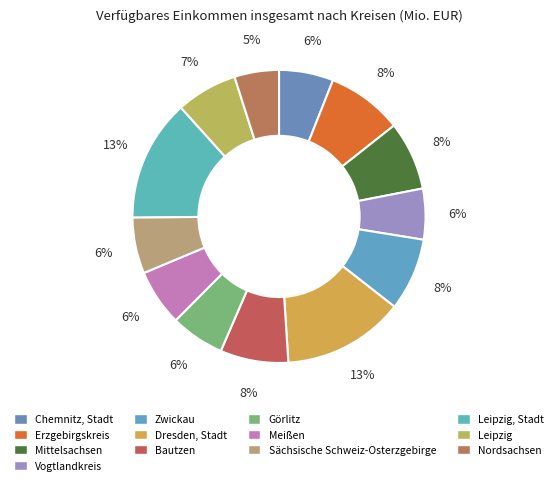

What percentage is NOT represented by Zwickau?

92.0%